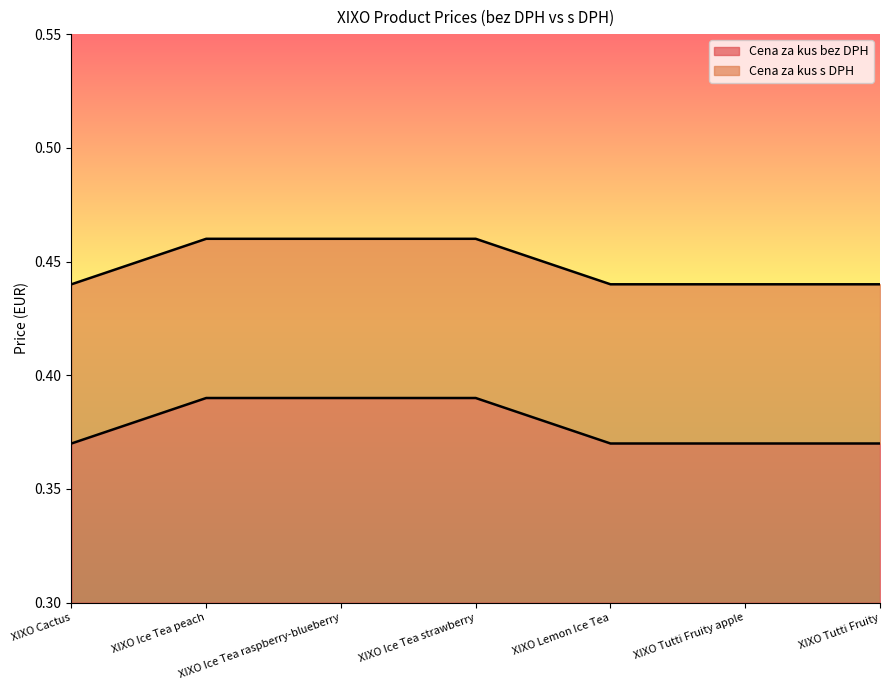

Reading left to right, list all the values displayed in this chart.

Cena za kus bez DPH: 0.4	0.4	0.4	0.4	0.4	0.4	0.4
Cena za kus s DPH: 0.4	0.5	0.5	0.5	0.4	0.4	0.4